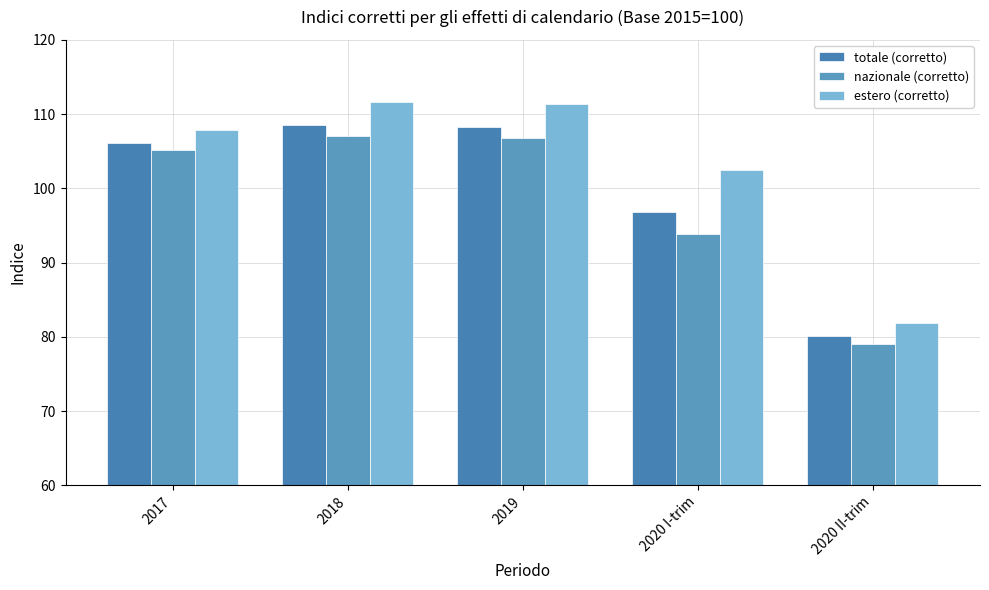

What is the label of the 3rd bar from the right?

2019